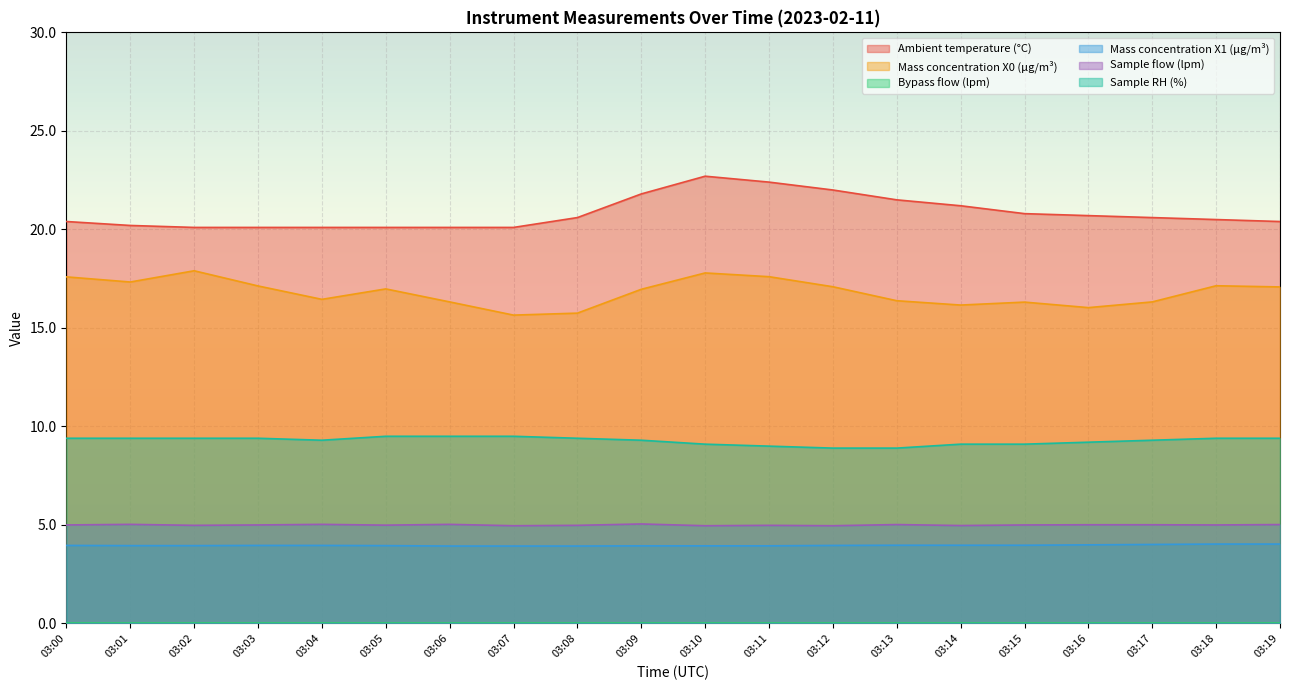

What is the spread (max minus min) of values at 03:17?

20.6